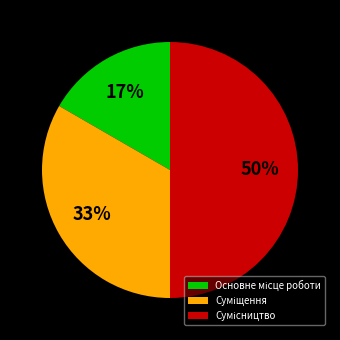

To the nearest percent, what is the difference between the largest and smallest slice percentages?

33%